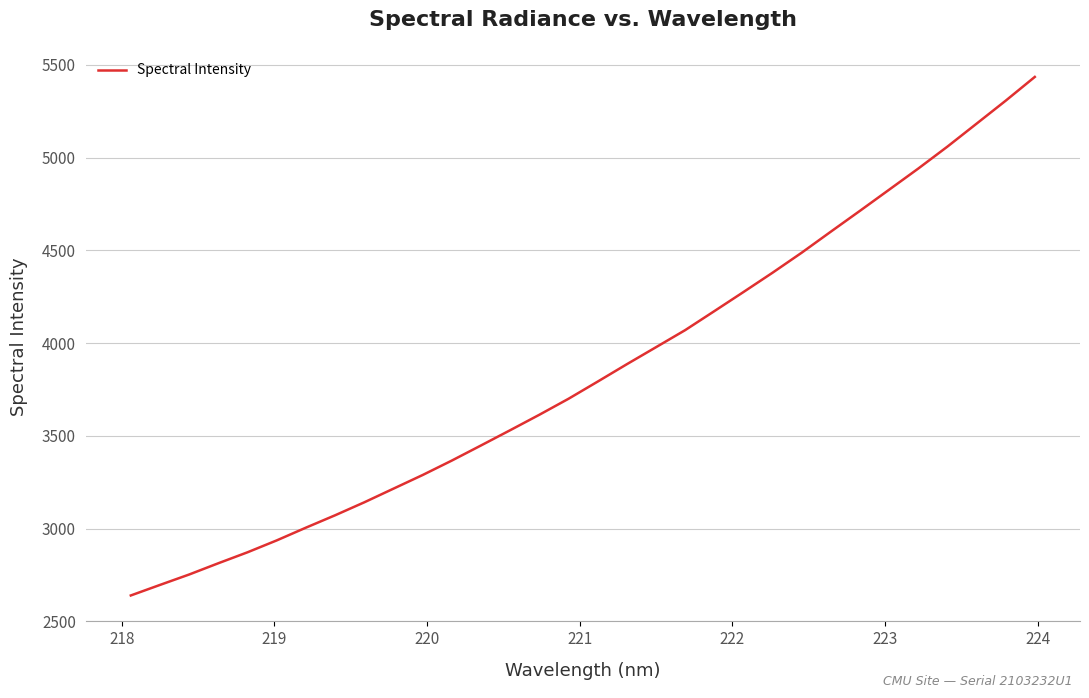

What is the sum of all values?

123206.7